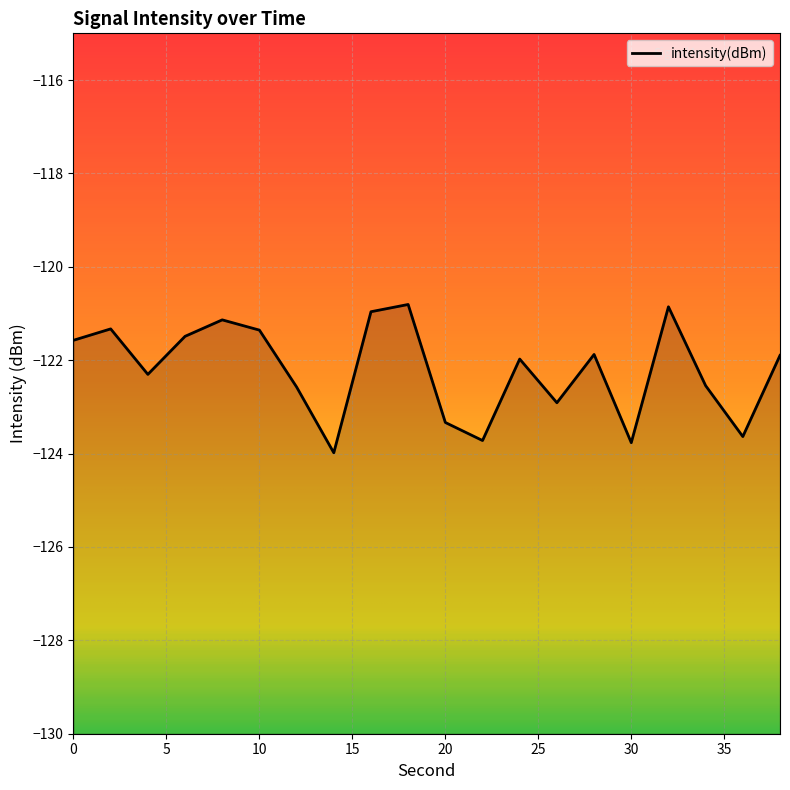

Which label corresponds to the largest value in the chart?

18